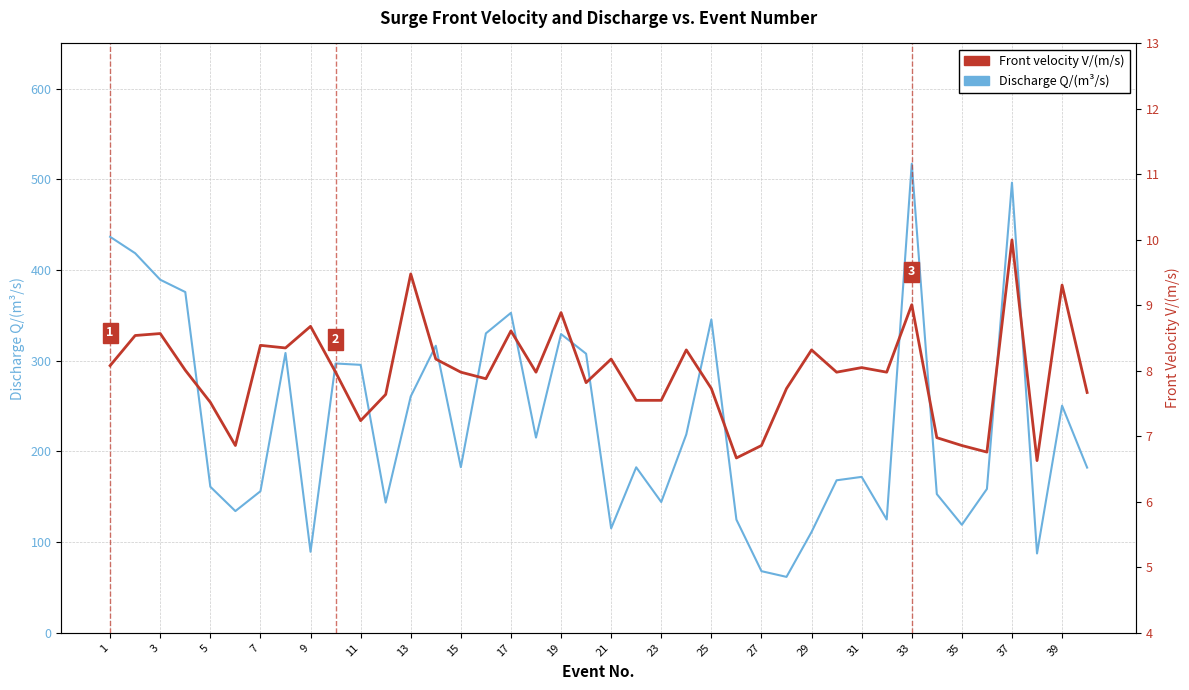

Is the value of Front velocity V/(m/s) at 23 greater than the value of Discharge Q/(m³/s) at 19?

No